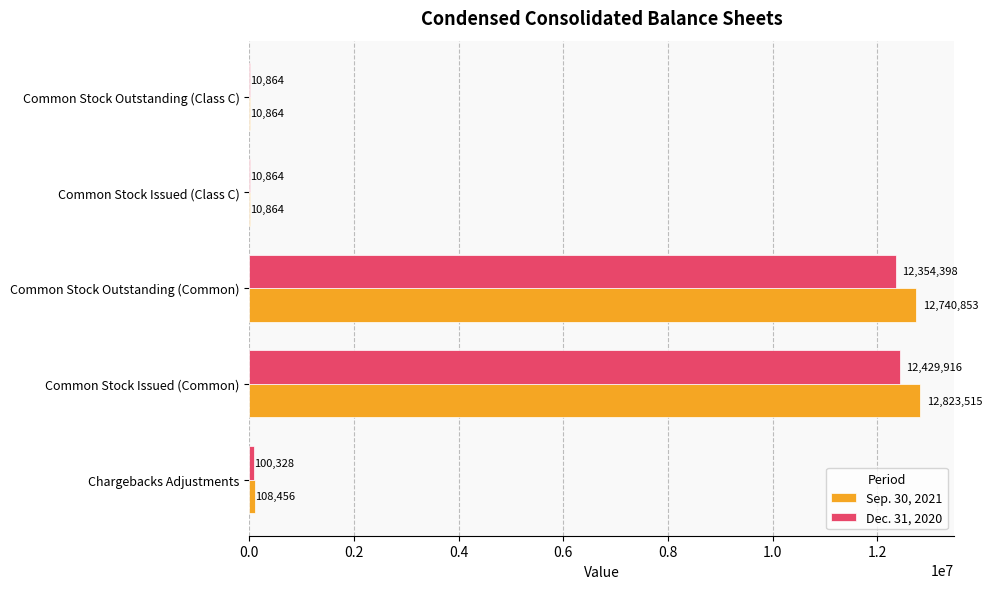

Which series has the largest total across all categories?

Sep. 30, 2021